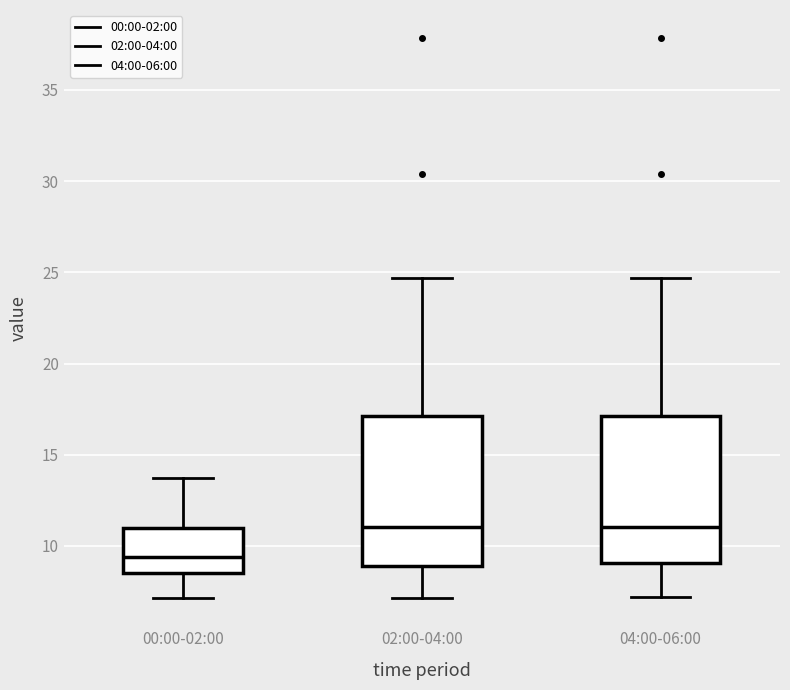

Reading left to right, transcribe this box plot: for each box, give where its median line is, the range the box spans, and where its two whiskers end, as read against the y-axis. The values are not printed on the chart, so give them approximately, as read against the axis.

00:00-02:00: median 9.5, box 8.5 to 11.0, whiskers 7.0 to 14.0
02:00-04:00: median 11.0, box 9.0 to 17.0, whiskers 7.0 to 24.5
04:00-06:00: median 11.0, box 9.0 to 17.0, whiskers 7.0 to 24.5